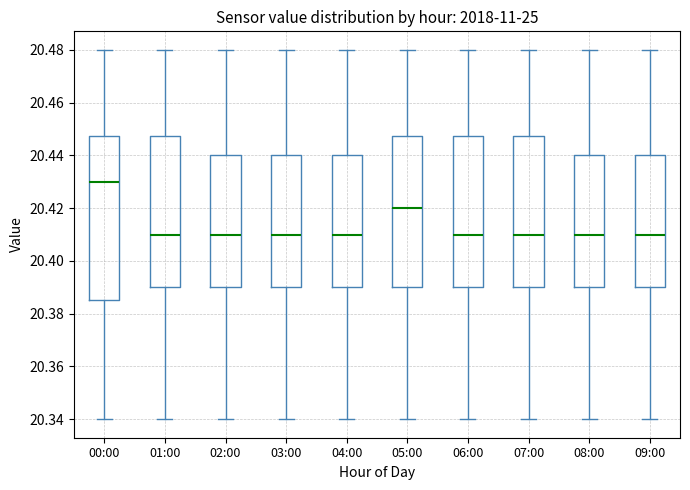

Comparing the boxes themselves (not the whiskers), which one is the tallest?

00:00